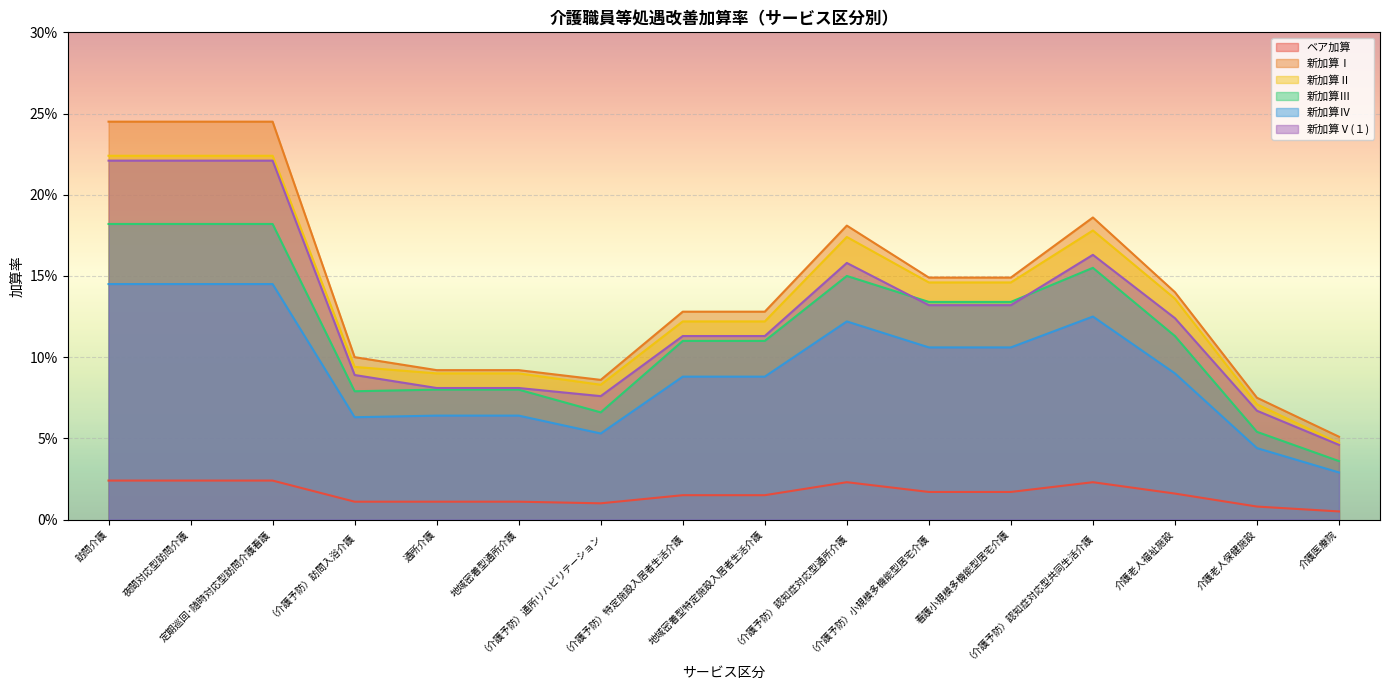

At how many categories does at least one series exceed 0?

16